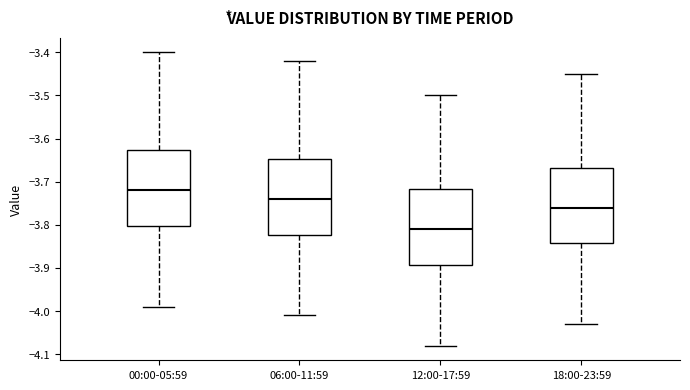

Where does the lower whisker of the box for 12:00-17:59 end on the y-axis? The values are not printed on the chart, so give them approximately, as read against the axis.

-4.08